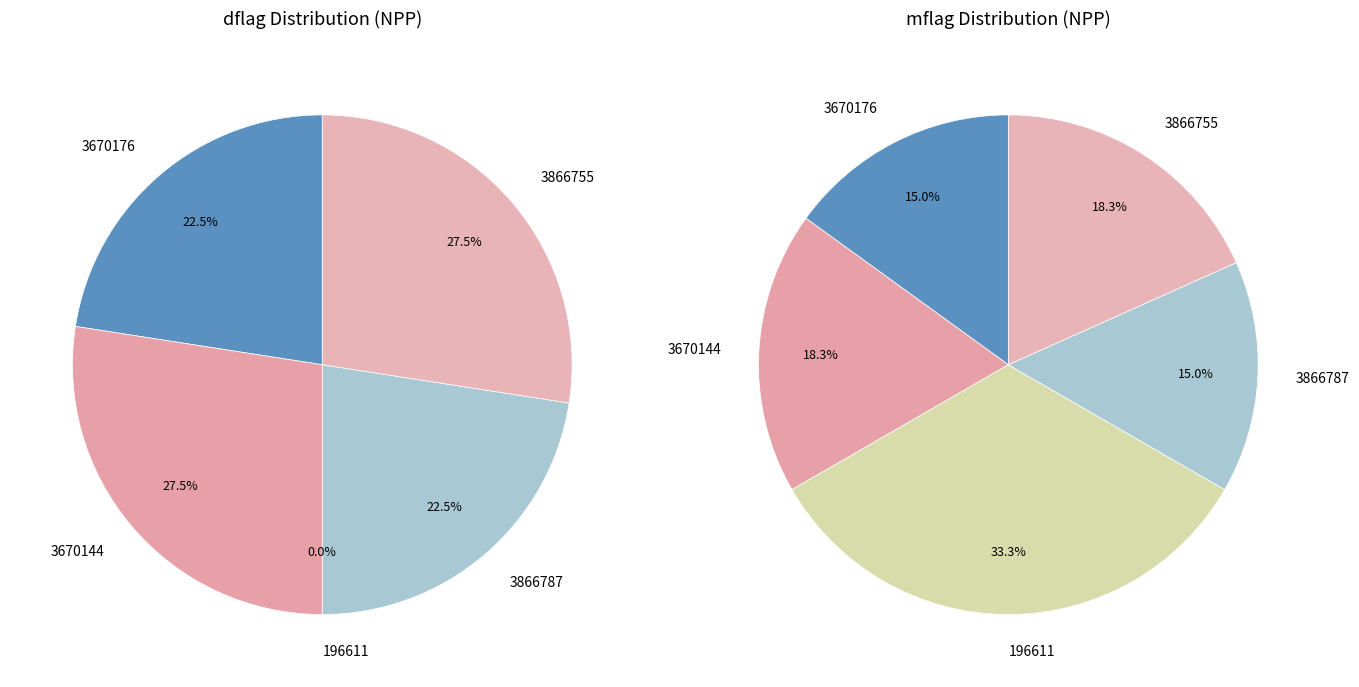

Is it true that 196611 is 16% of the pie?

False